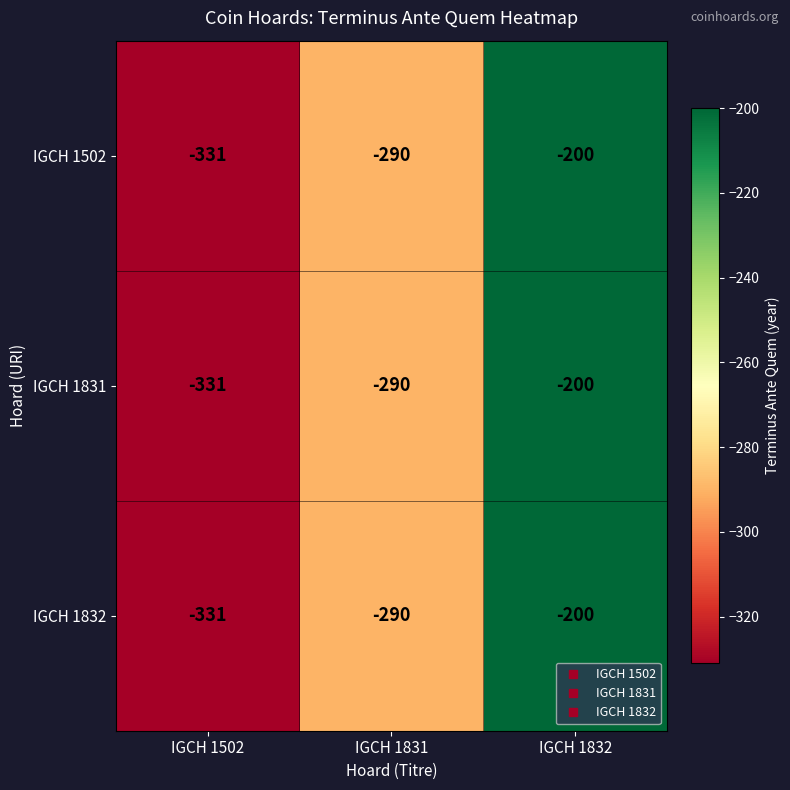

What is the minimum value shown in the chart?

-331